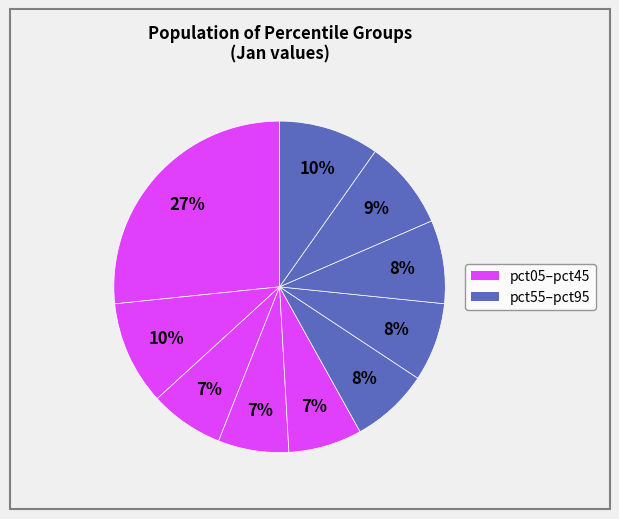

Count the number of slices in the pie.

10